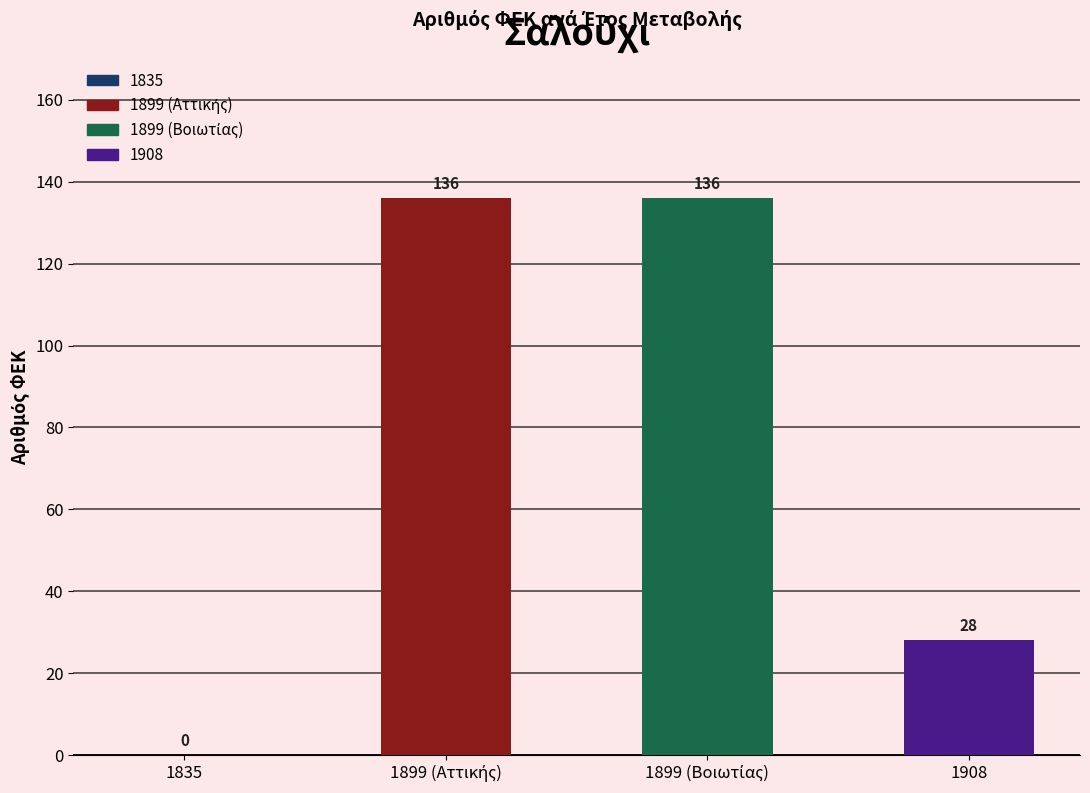

What is the change in value from 1835 to 1908?

+28